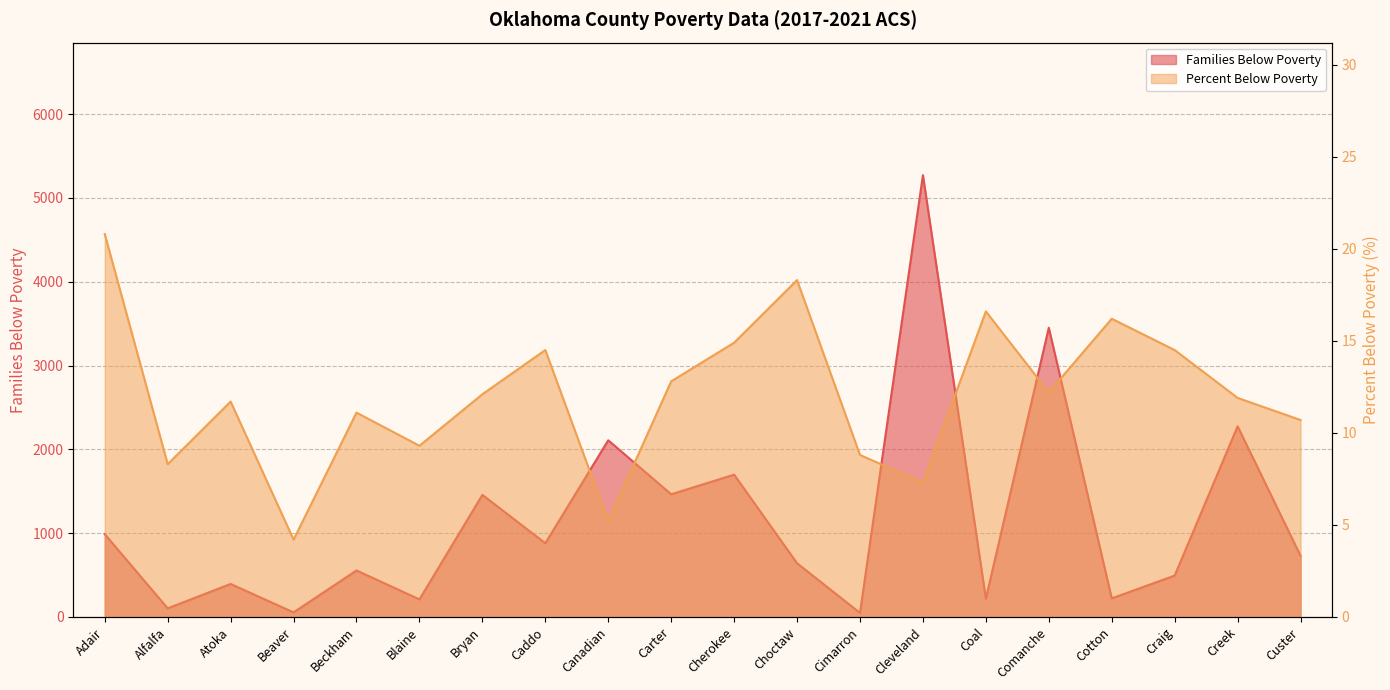

What is the minimum value shown in the chart?

4.2